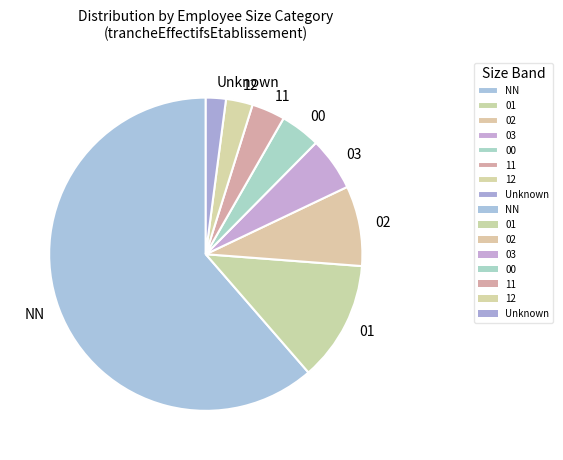

Is it true that 02 is 1% of the pie?

False